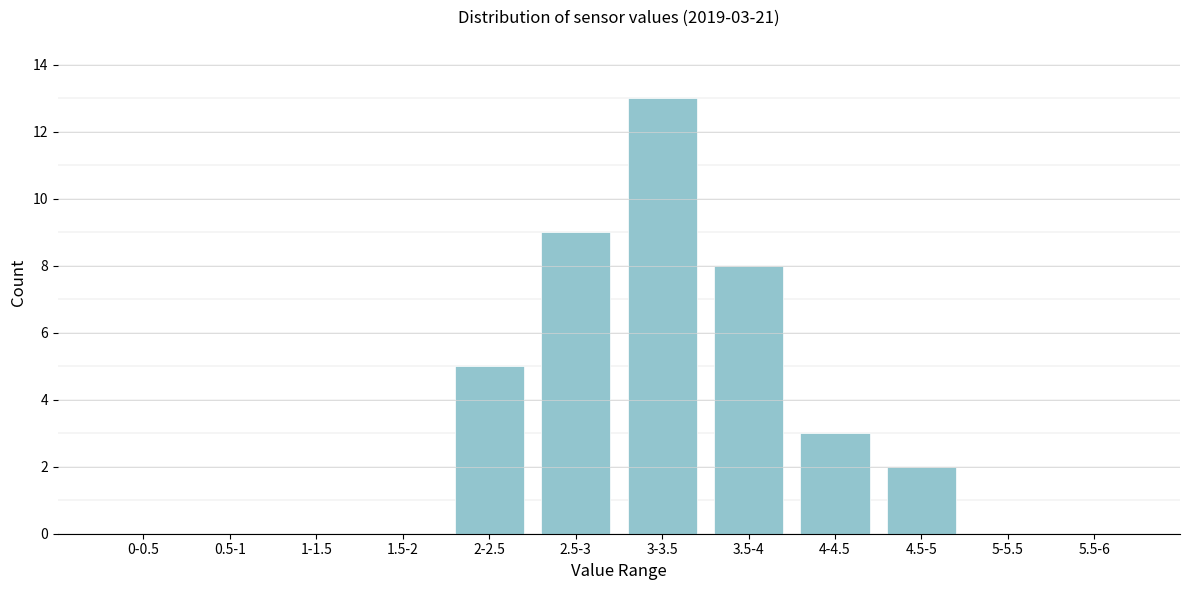

Reading right to left, list all the values displayed in this chart.

5.5-6=0	5-5.5=0	4.5-5=2	4-4.5=3	3.5-4=8	3-3.5=13	2.5-3=9	2-2.5=5	1.5-2=0	1-1.5=0	0.5-1=0	0-0.5=0